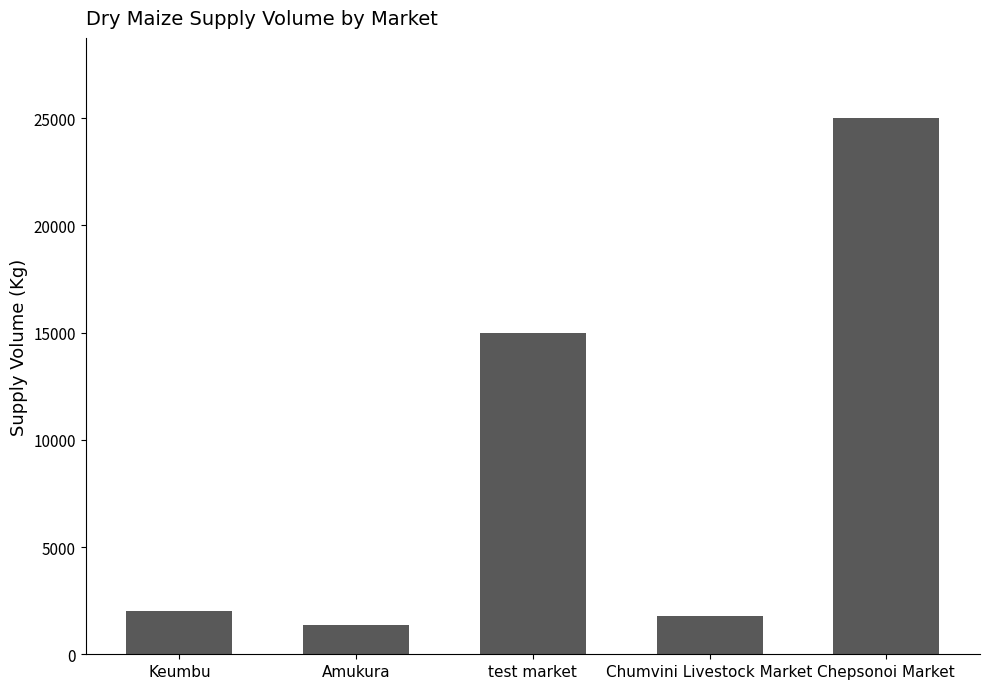

Read the value at Chepsonoi Market.

25000